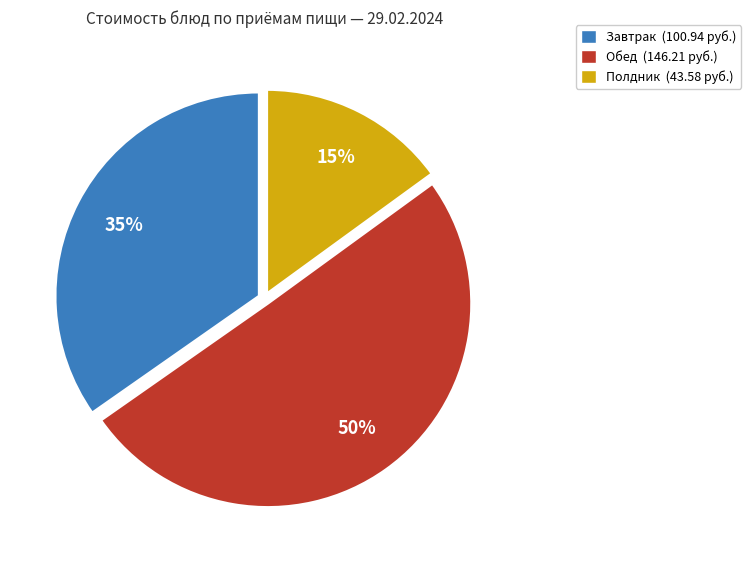

To the nearest percent, what is the average slice percentage?

33%